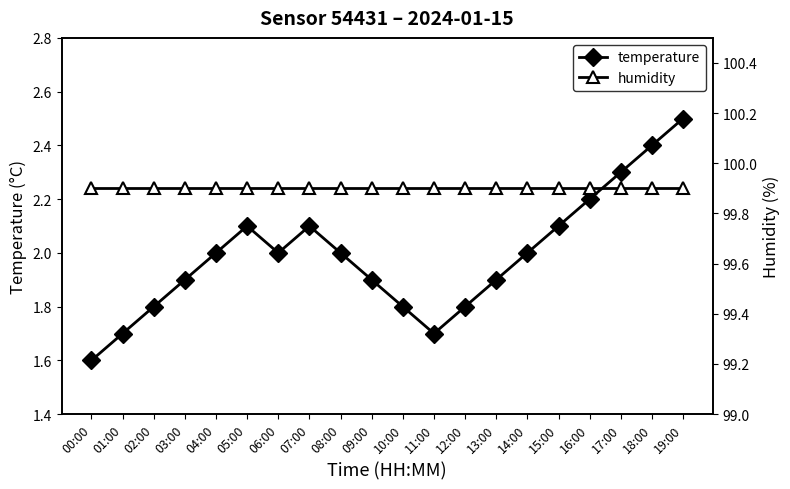

Between 05:00 and 06:00, which series saw the biggest shift?

temperature